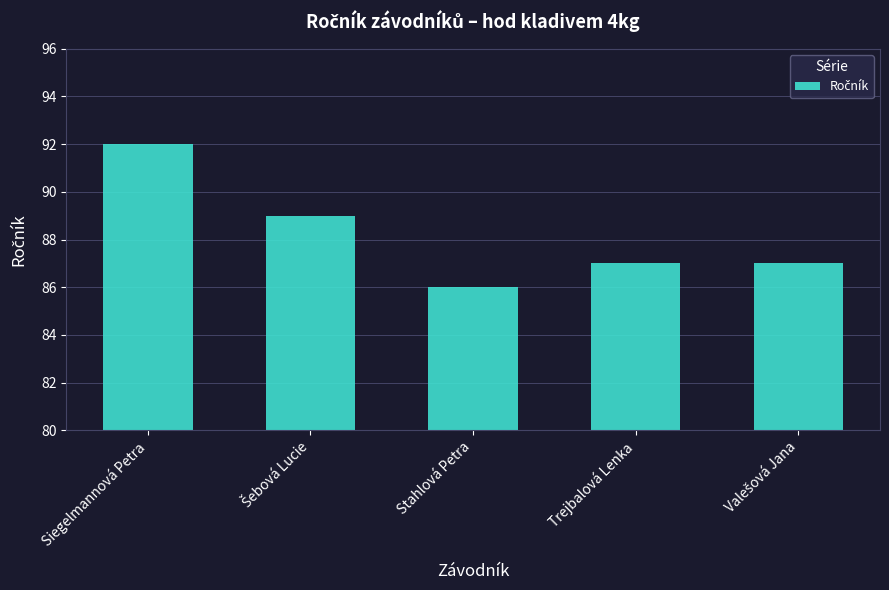

What value does the data have at Stahlová Petra?

86